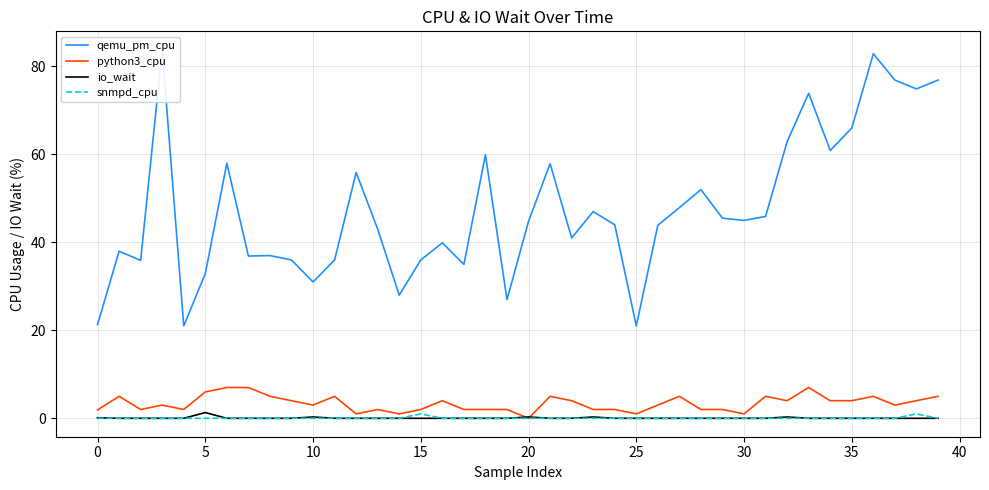

Reading left to right, what are all the values shown in this chart?

qemu_pm_cpu: 21.3	38.0	35.9	83.8	21.0	32.9	58.0	36.9	37.0	36.0	31.0	36.0	55.9	43.0	28.0	36.0	39.9	35.0	59.9	27.0	44.8	57.9	41.0	47.0	44.0	21.0	43.9	47.9	52.0	45.5	45.0	45.9	62.9	73.9	60.9	66.0	82.9	76.9	74.9	76.9
python3_cpu: 1.9	5.0	2.0	3.0	2.0	6.0	7.0	7.0	5.0	4.0	3.0	5.0	1.0	2.0	1.0	2.0	4.0	2.0	2.0	2.0	0.0	5.0	4.0	2.0	2.0	1.0	3.0	5.0	2.0	2.0	1.0	5.0	4.0	7.0	4.0	4.0	5.0	3.0	4.0	5.0
io_wait: 0.1	0.0	0.0	0.0	0.0	1.3	0.0	0.0	0.0	0.0	0.3	0.0	0.0	0.0	0.0	0.0	0.0	0.0	0.0	0.0	0.3	0.0	0.0	0.3	0.0	0.0	0.0	0.0	0.0	0.0	0.0	0.0	0.3	0.0	0.0	0.0	0.0	0.0	0.0	0.0
snmpd_cpu: 0.0	0.0	0.0	0.0	0.0	0.0	0.0	0.0	0.0	0.0	0.0	0.0	0.0	0.0	0.0	1.0	0.0	0.0	0.0	0.0	0.0	0.0	0.0	0.0	0.0	0.0	0.0	0.0	0.0	0.0	0.0	0.0	0.0	0.0	0.0	0.0	0.0	0.0	1.0	0.0